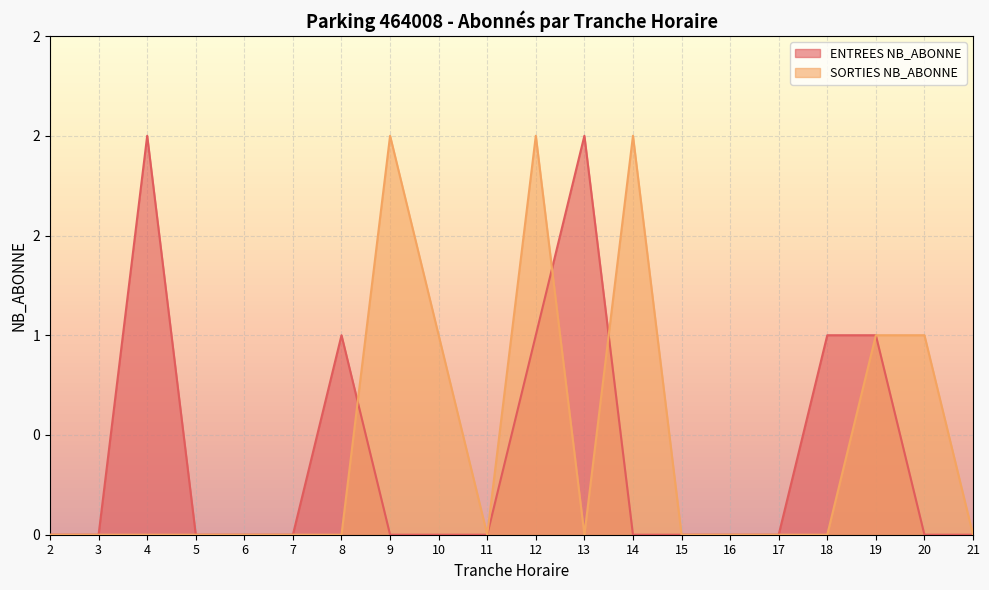

Reading left to right, transcribe all the data shown in this chart.

ENTREES NB_ABONNE: 2=0	3=0	4=2	5=0	6=0	7=0	8=1	9=0	10=0	11=0	12=1	13=2	14=0	15=0	16=0	17=0	18=1	19=1	20=0	21=0
SORTIES NB_ABONNE: 2=0	3=0	4=0	5=0	6=0	7=0	8=0	9=2	10=1	11=0	12=2	13=0	14=2	15=0	16=0	17=0	18=0	19=1	20=1	21=0